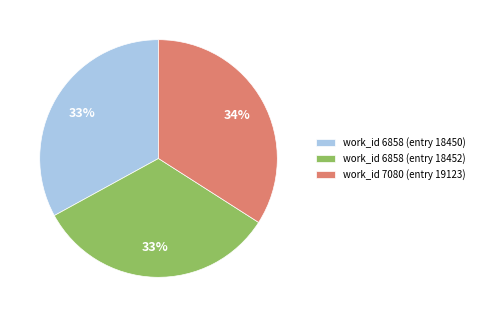

Is it true that work_id 7080 (entry 19123) is 49% of the pie?

False